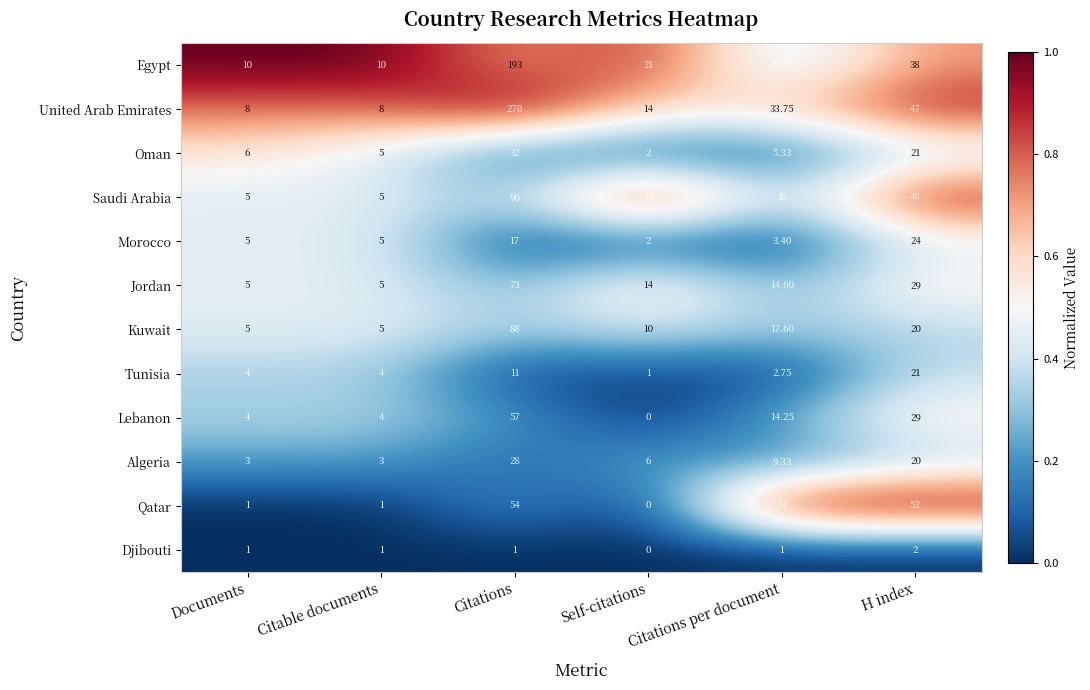

At how many categories does at least one series exceed 0?

6